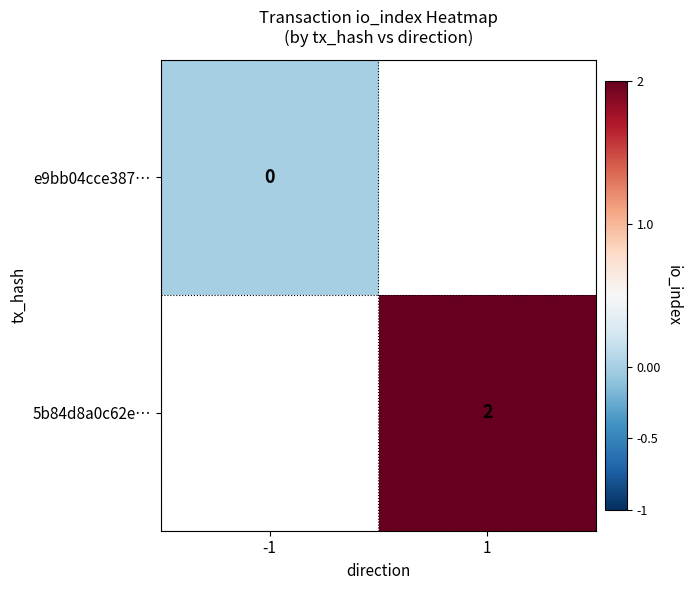

The value of 5b84d8a0c62e… at 1 is 2. True or false?

True